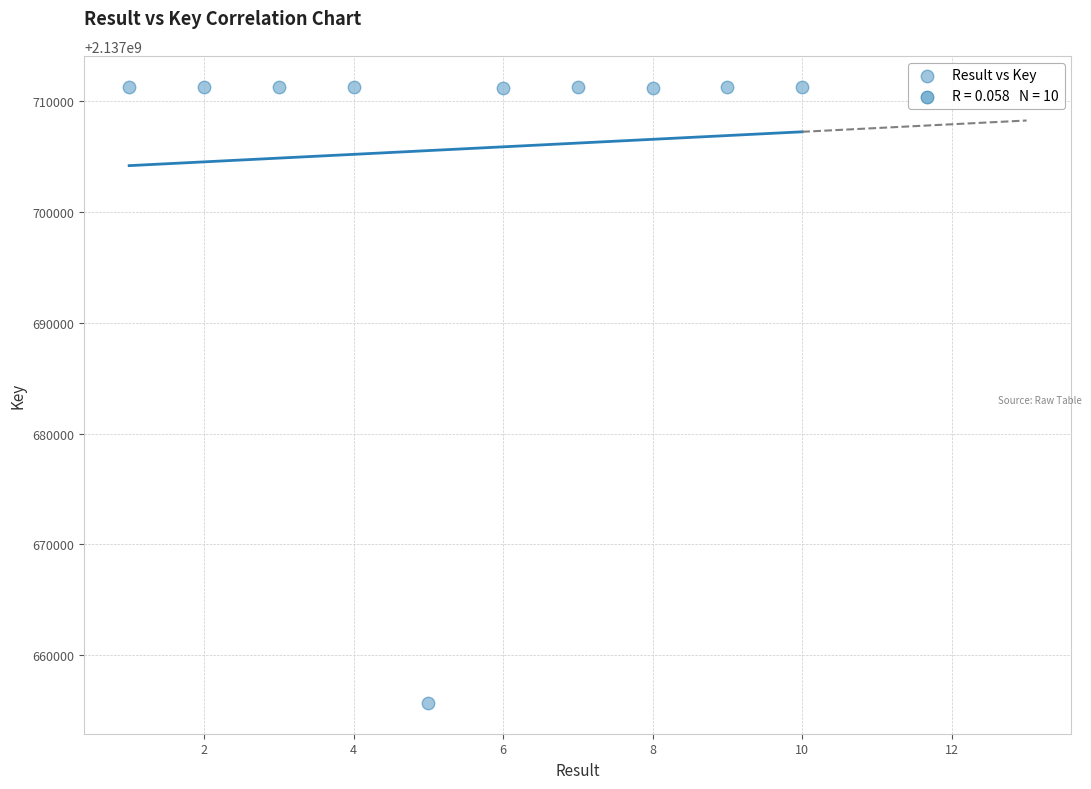

What is the average Y value?

2137705693